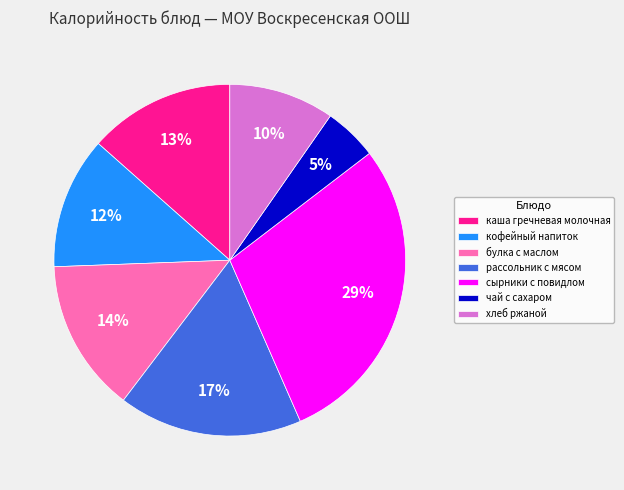

Which slice is the largest?

сырники с повидлом